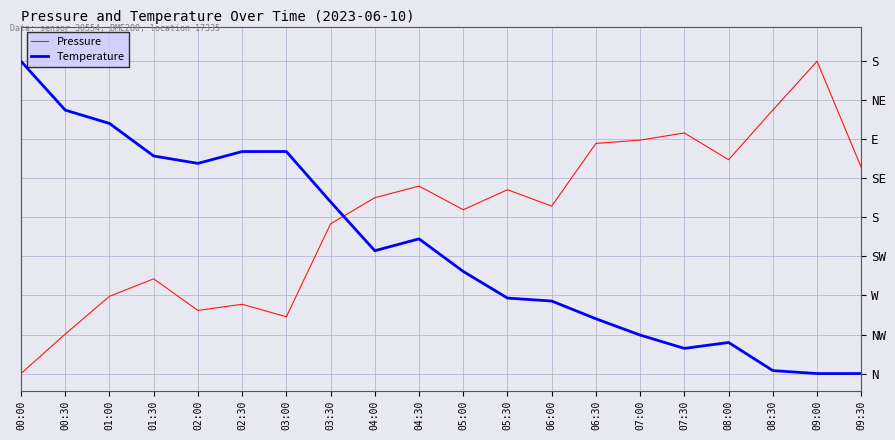

What are all the series names shown in the legend?

Pressure, Temperature